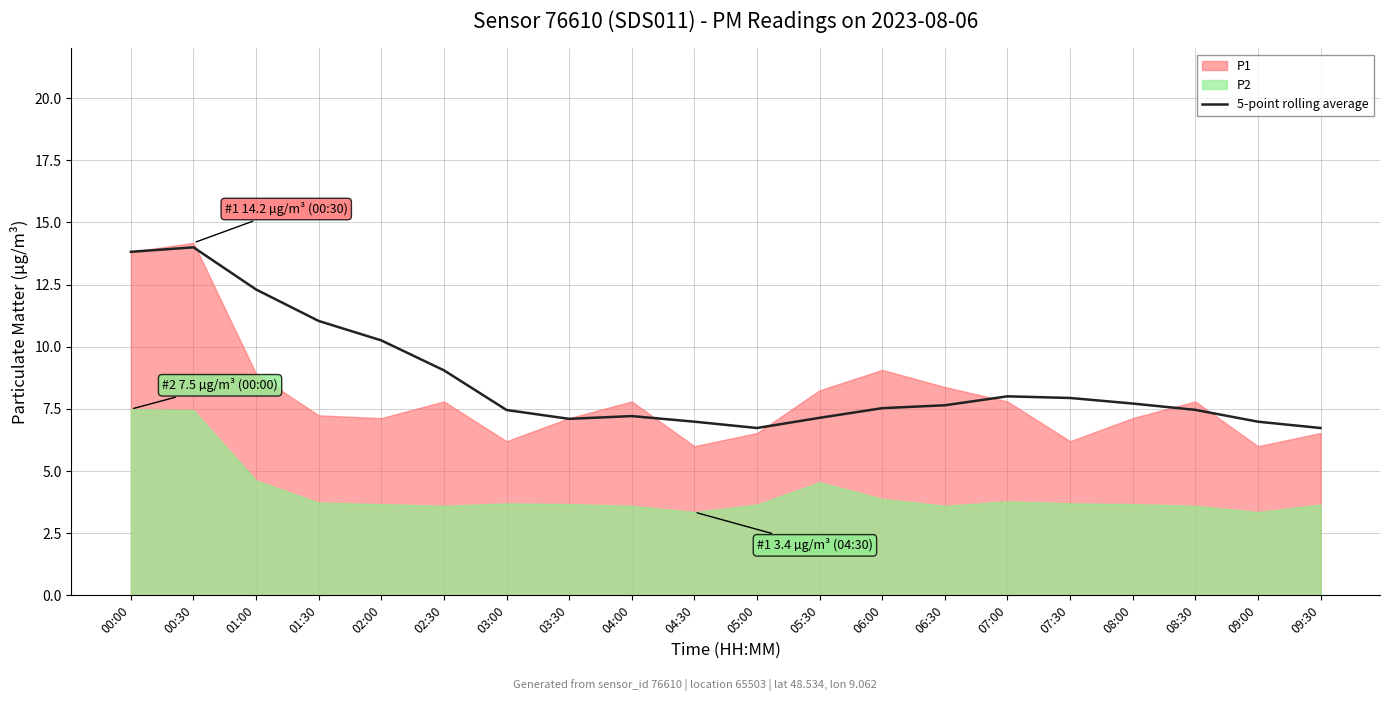

At which label is the value closest to 10?

02:00